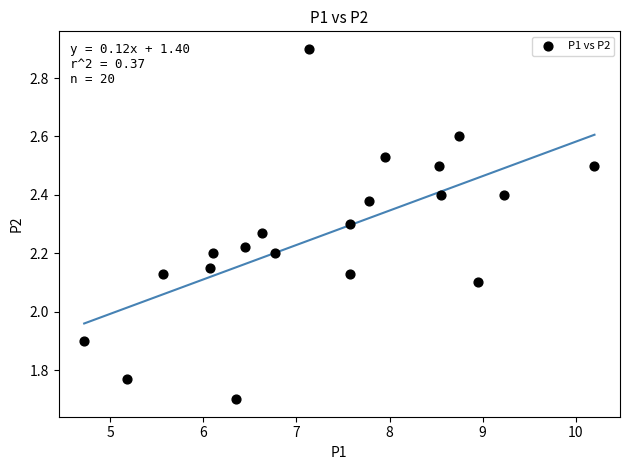

What is the range of X values (max minus min)?

5.5